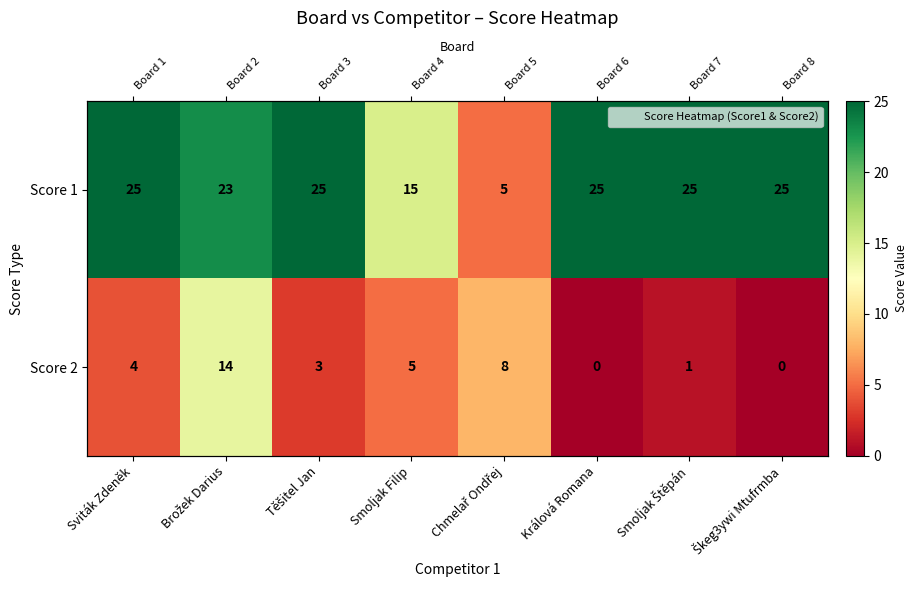

What is the sum of all Score 1 values?

168